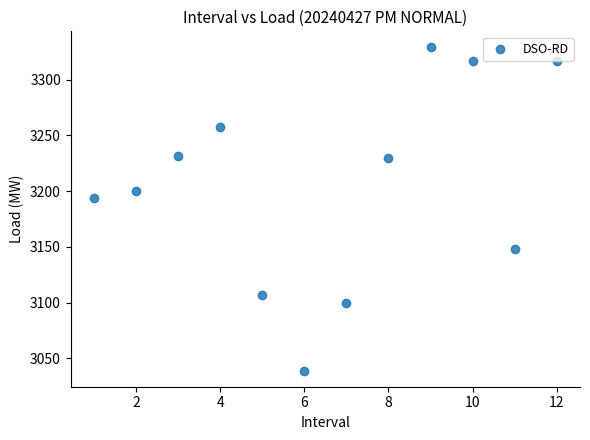

What Y value in the scatter plot is closest to 3184?

3194